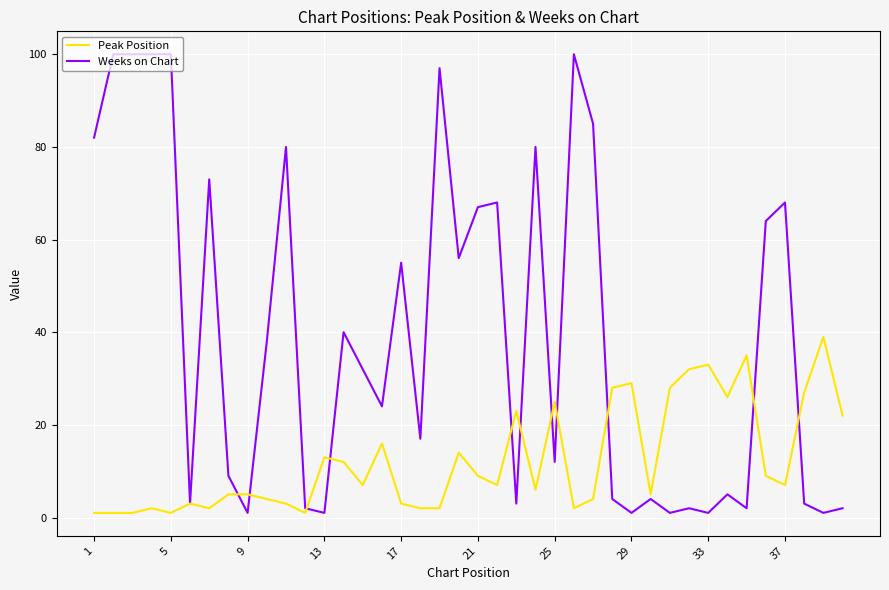

Which series has the widest spread of values?

Weeks on Chart